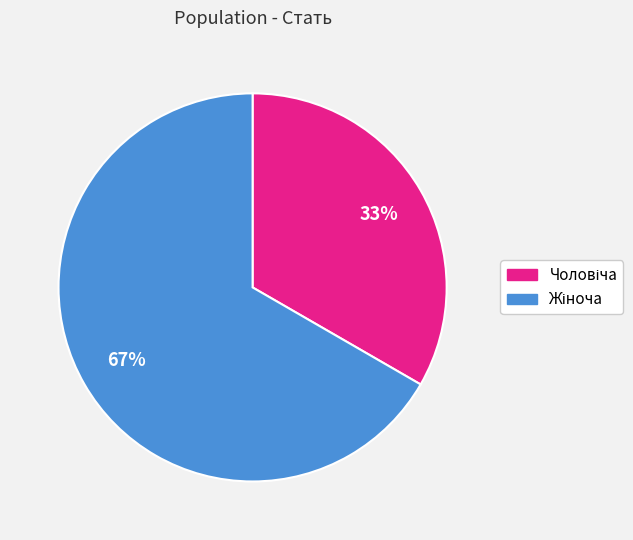

To the nearest percent, what is the average slice percentage?

50%